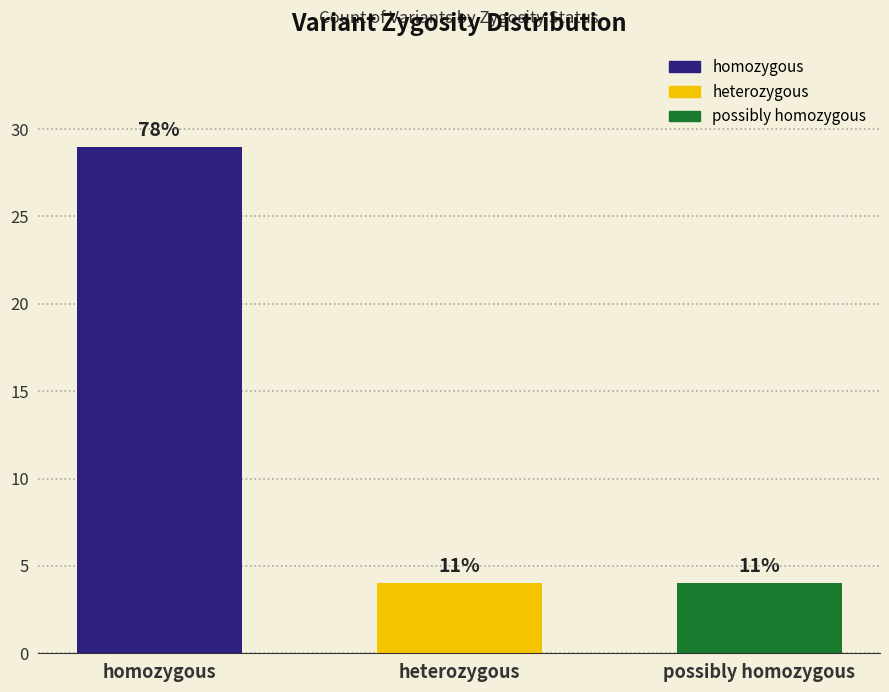

Reading right to left, extract all data points from this chart.

4	4	29